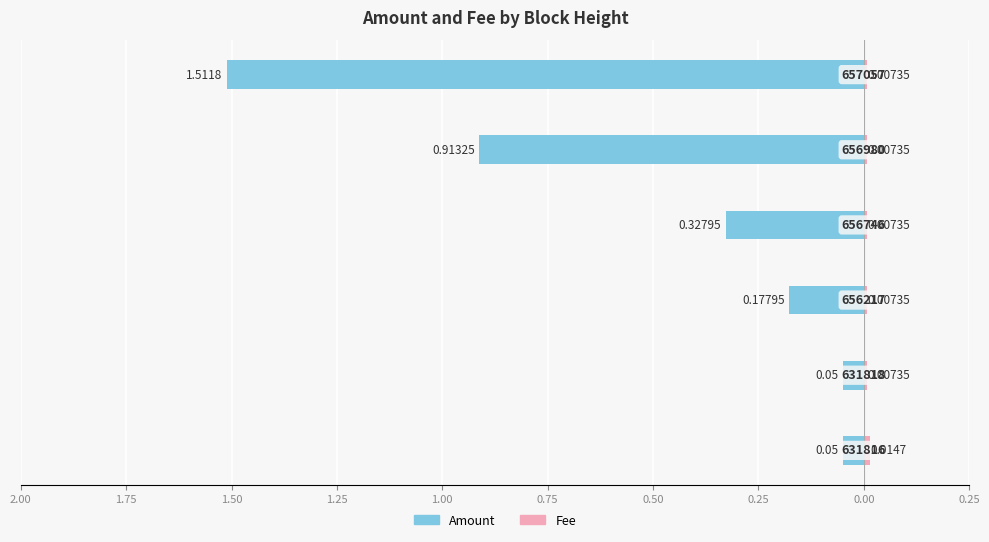

What are all the series names shown in the legend?

Amount, Fee